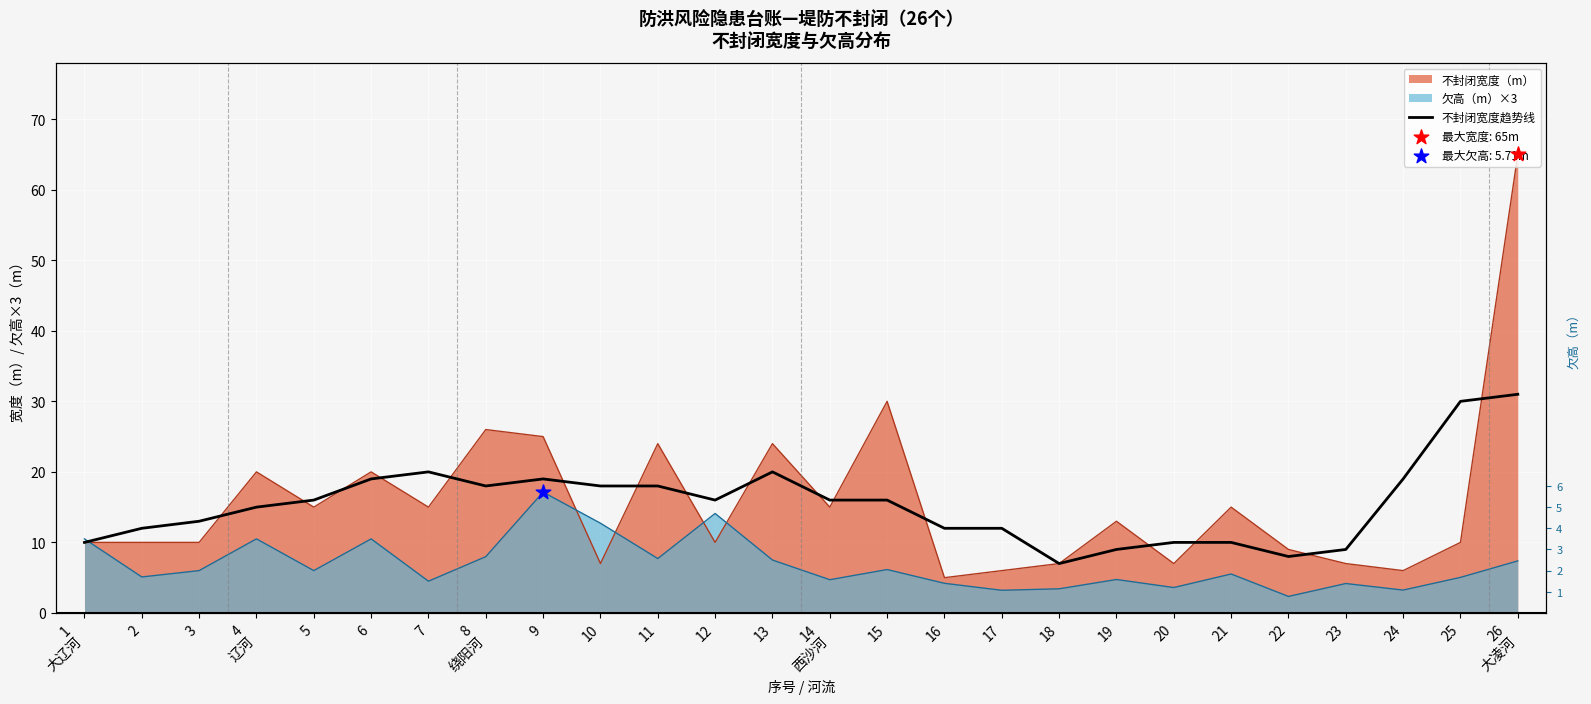

Which has a higher value, 7 or 22?

7